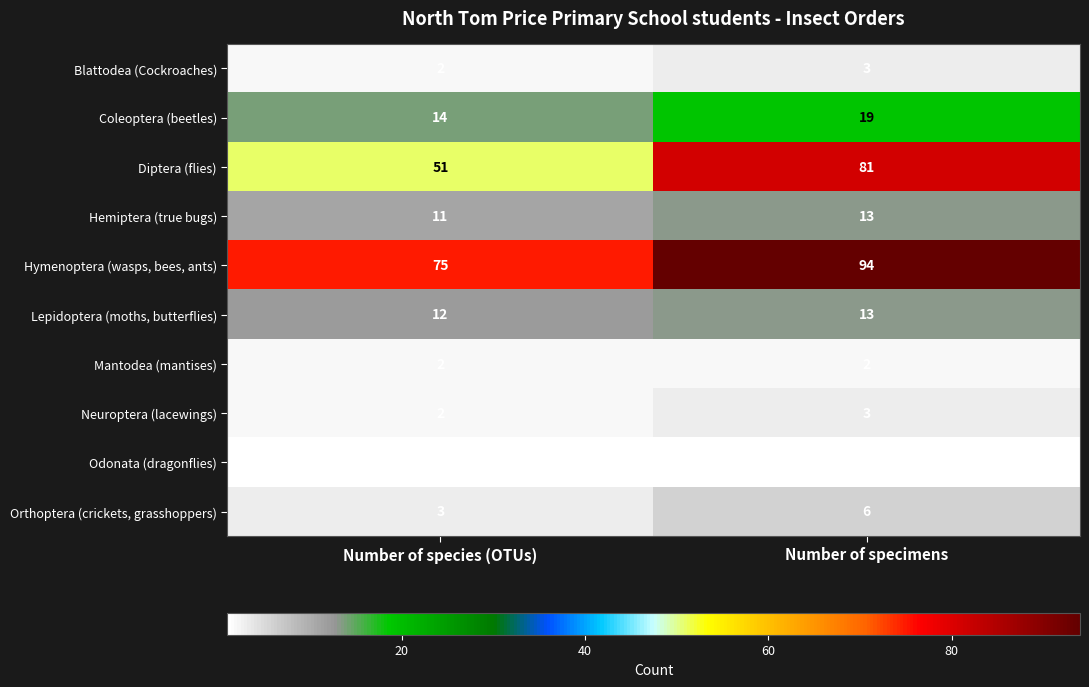

Which series has the largest total across all categories?

Hymenoptera (wasps, bees, ants)